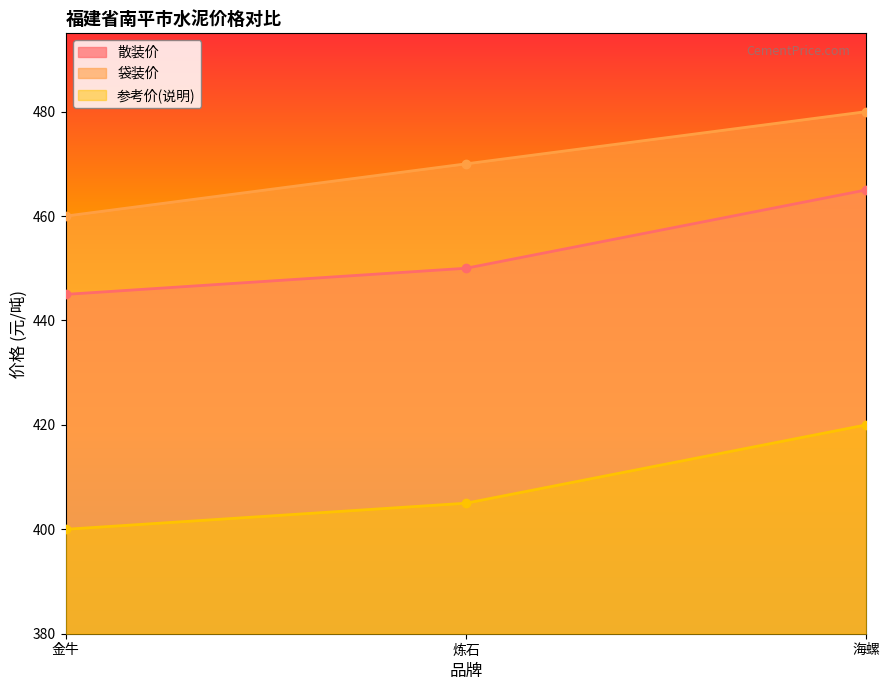

Rank the categories by 散装价 value from lowest to highest.

金牛, 炼石, 海螺